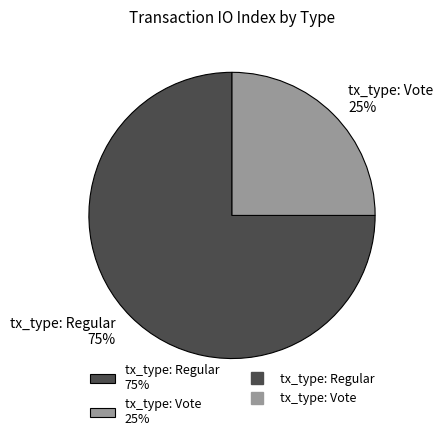

To the nearest percent, what is the difference between the tx_type: Vote and tx_type: Regular slice percentages?

50%